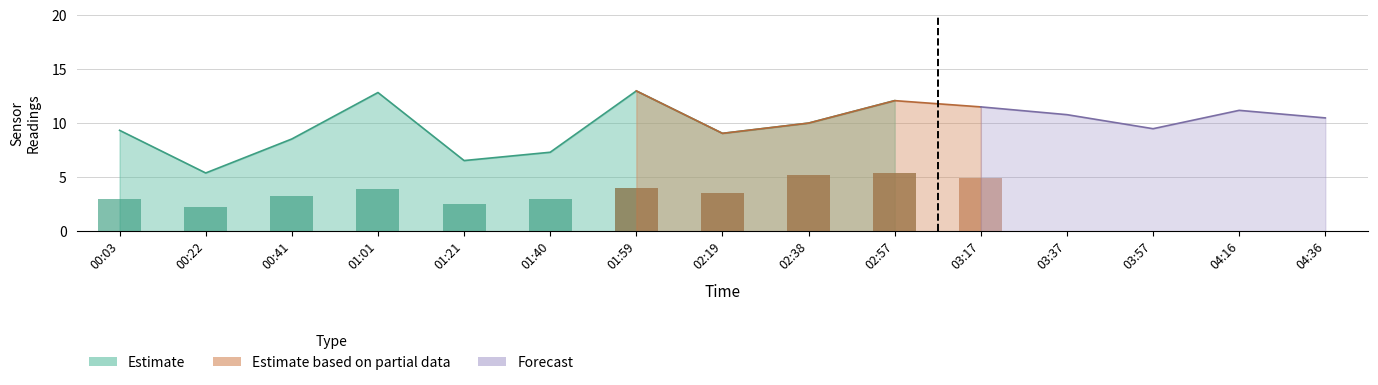

What is the maximum value shown in the chart?

13.0